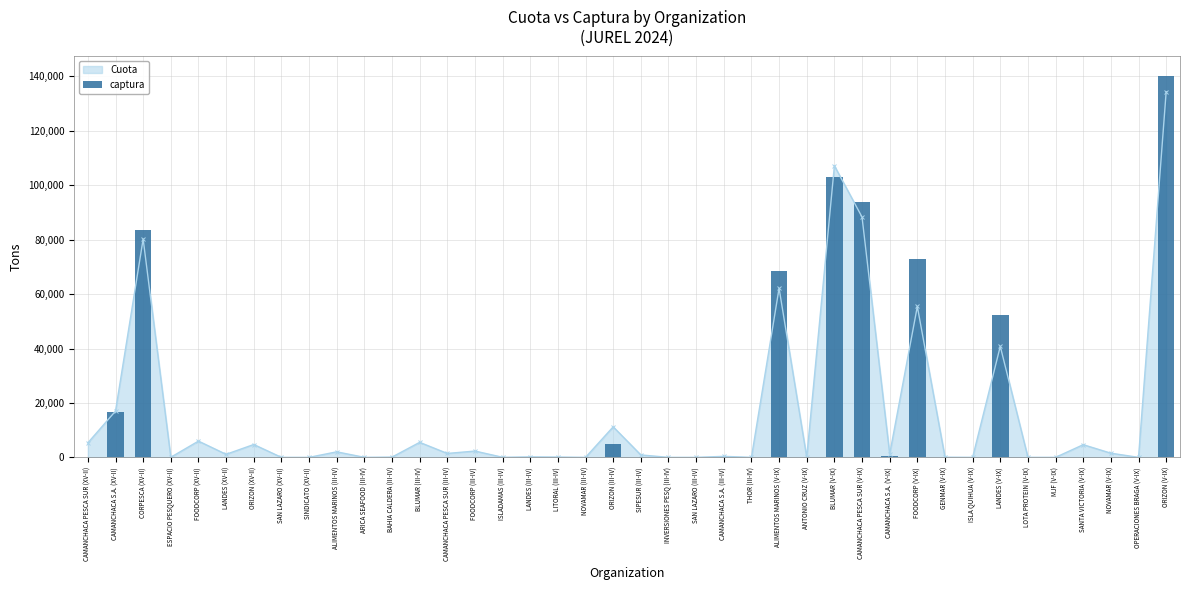

What is the change in value from LANDES (V-IX) to ORIZON (V-IX)?

+87912.4